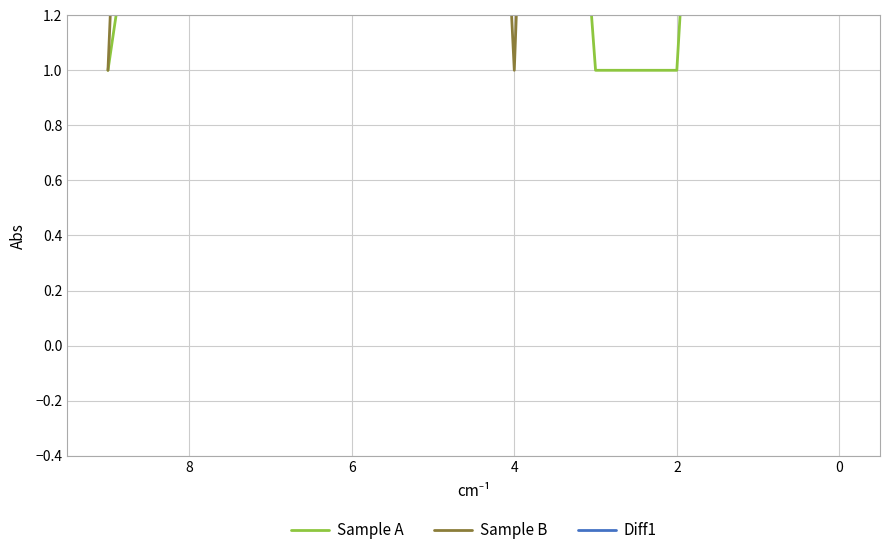

What is the label of the 3rd point from the right?

7